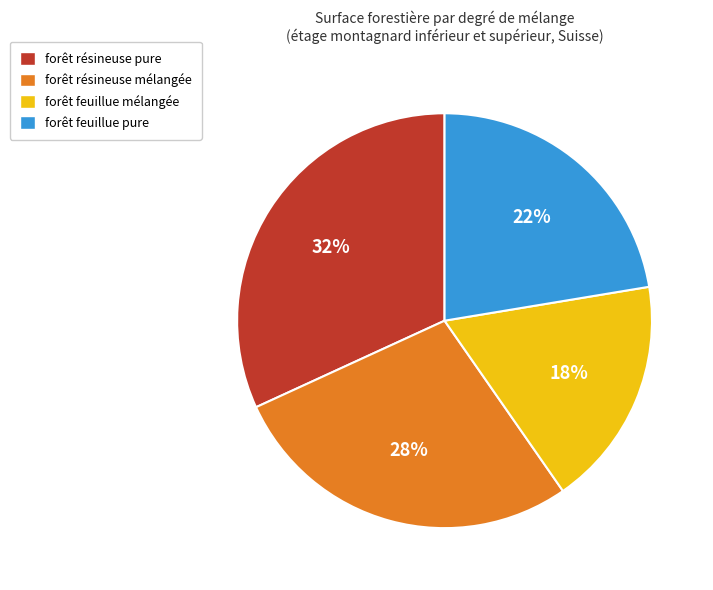

Is it true that forêt feuillue mélangée is 31% of the pie?

False